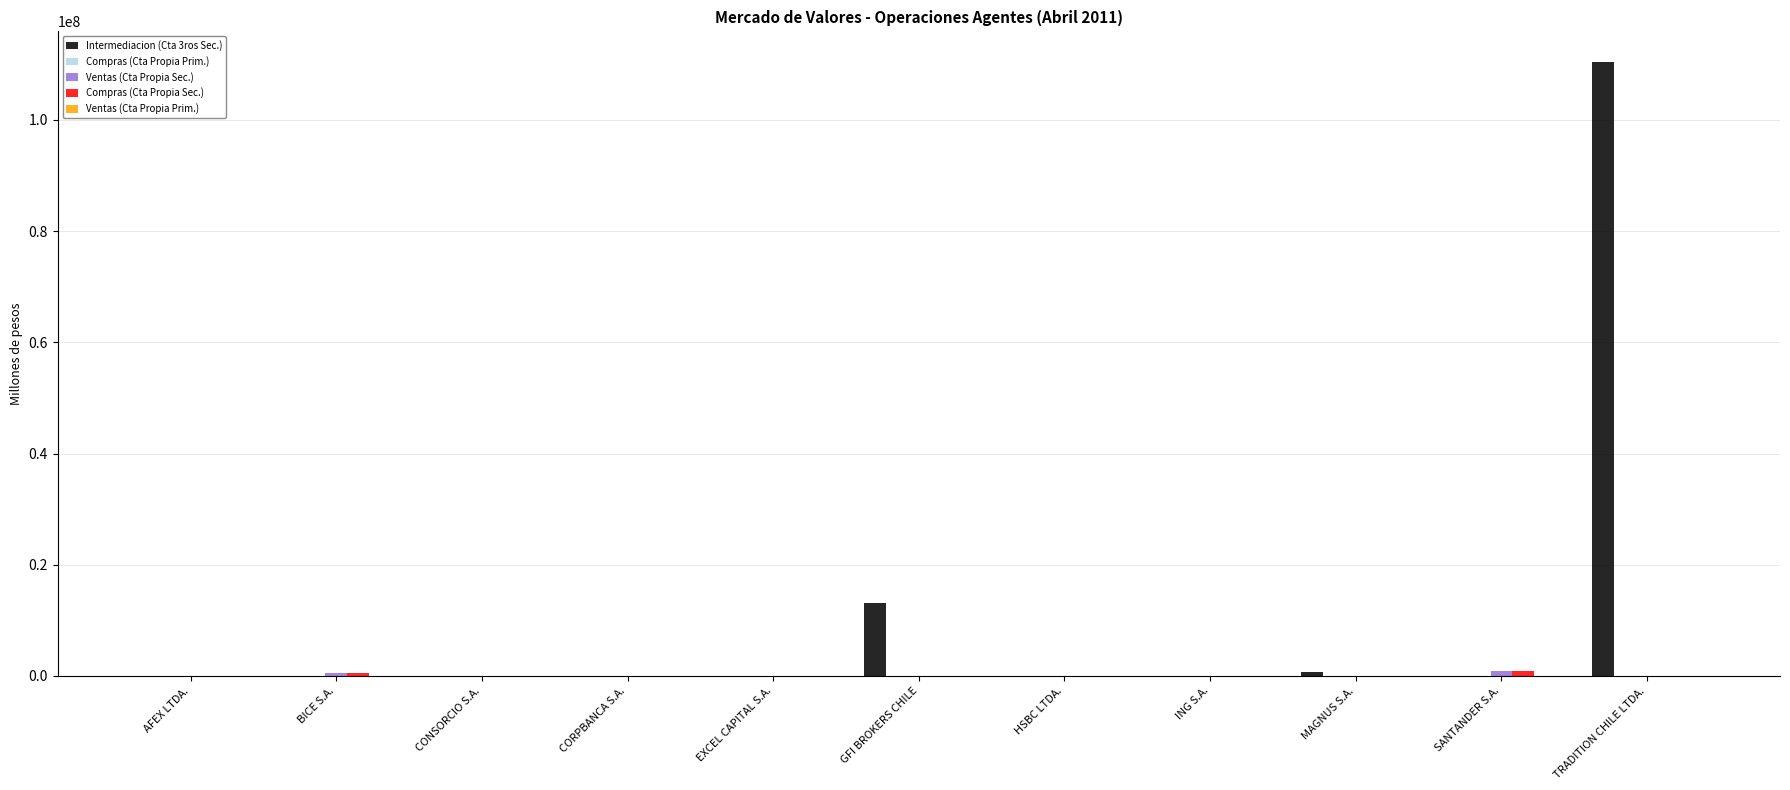

What is the total value across all series at GFI BROKERS CHILE?

13108154.8